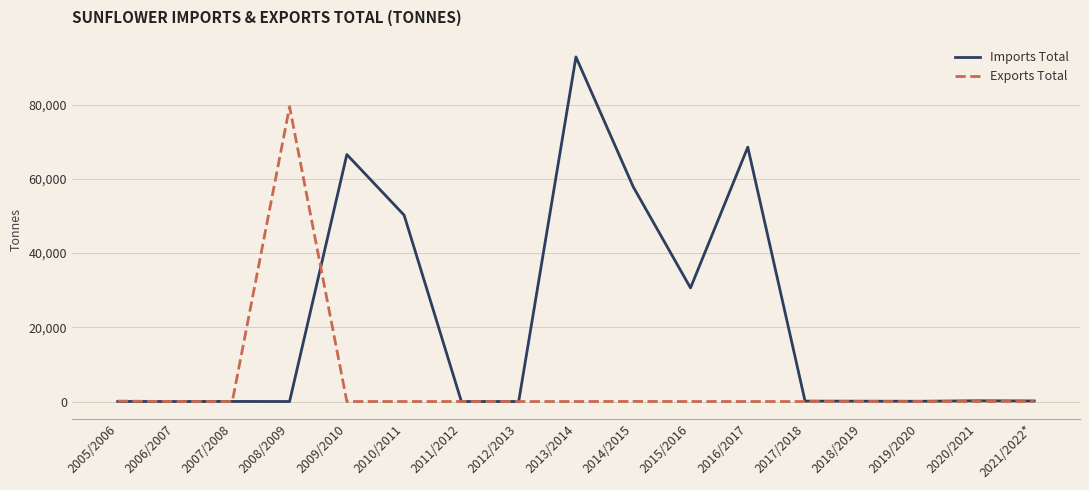

What is the difference between the Imports Total values at 2015/2016 and 2005/2006?

30593